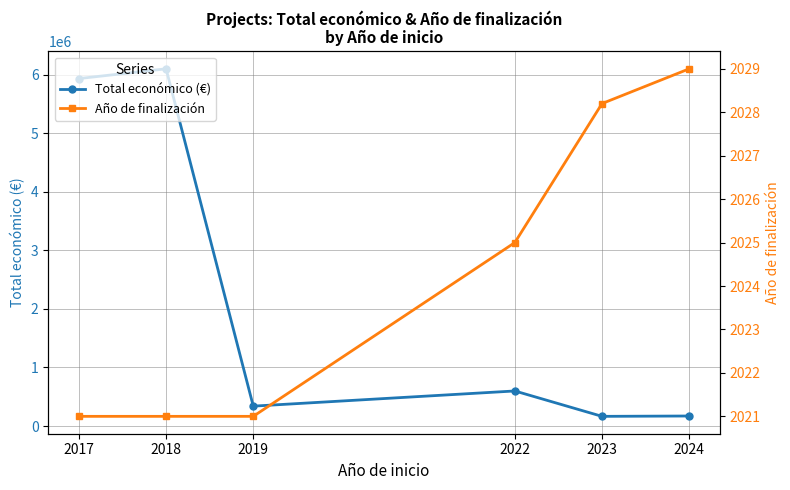

True or false: Año de finalización has a value of 2029.0 at 2024.

True